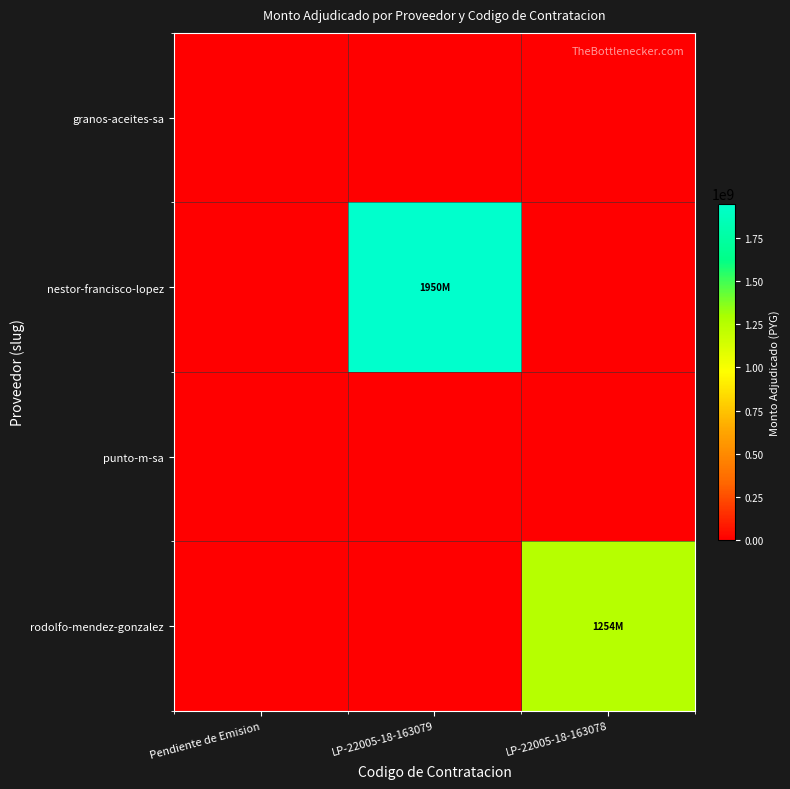

Which series has the widest spread of values?

nestor-francisco-lopez